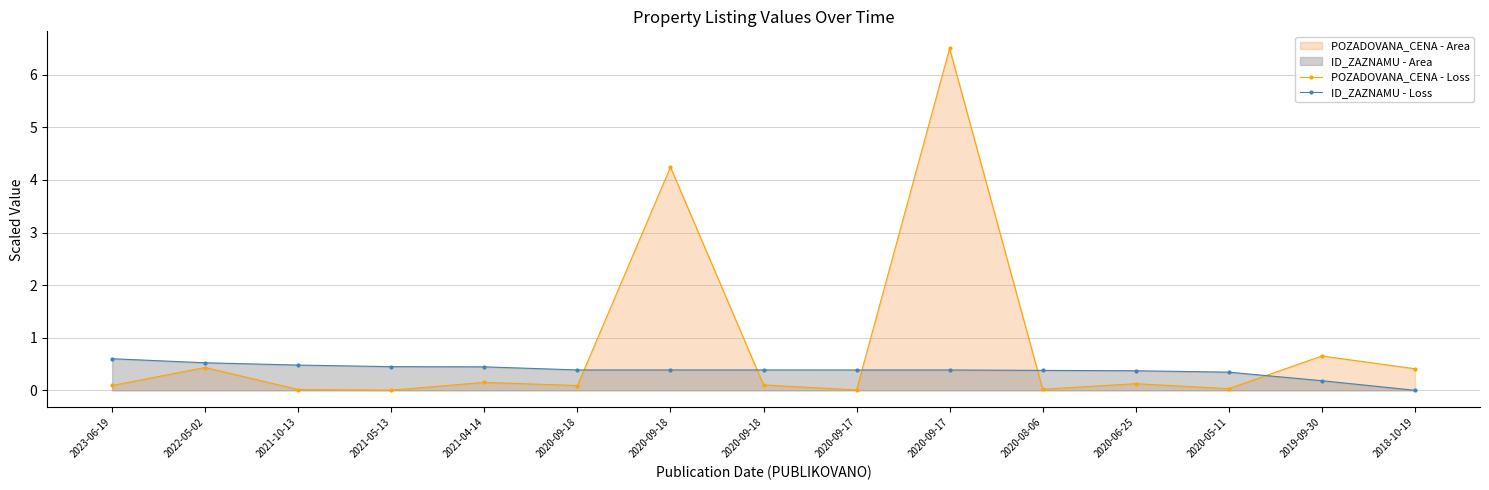

How many categories are shown in the chart?

15